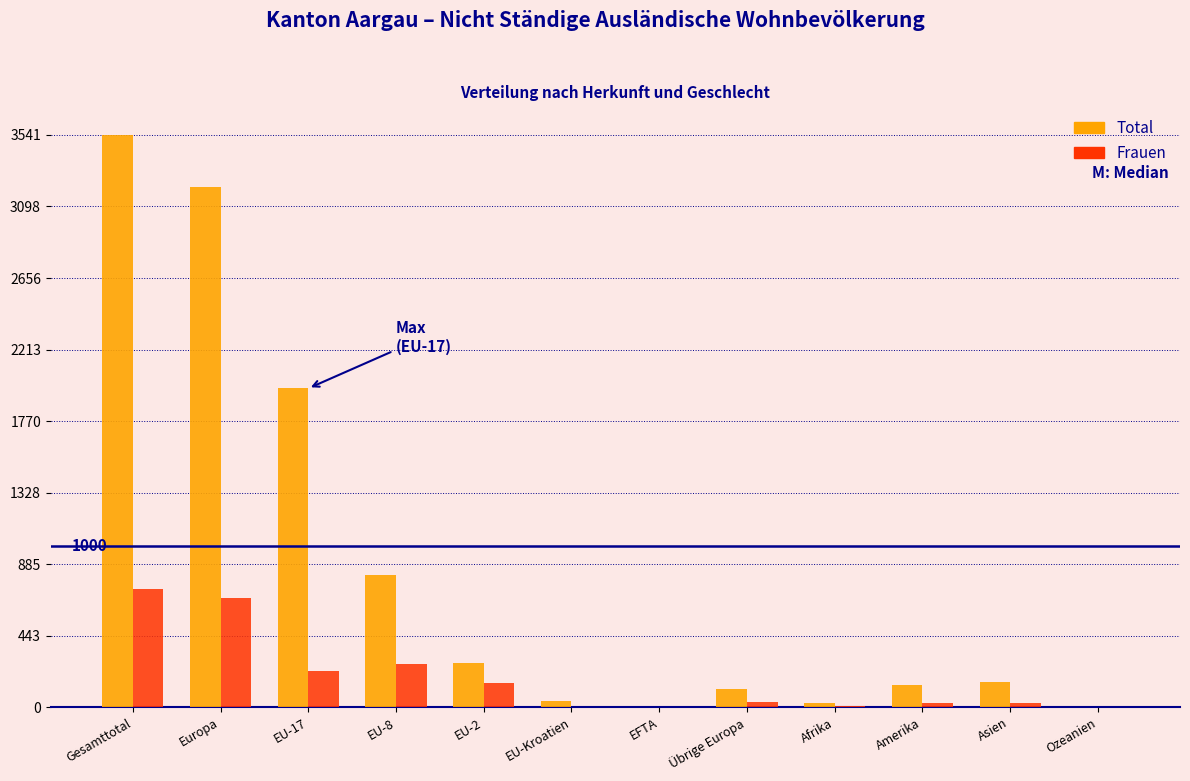

What is the sum of all Frauen values?

2137